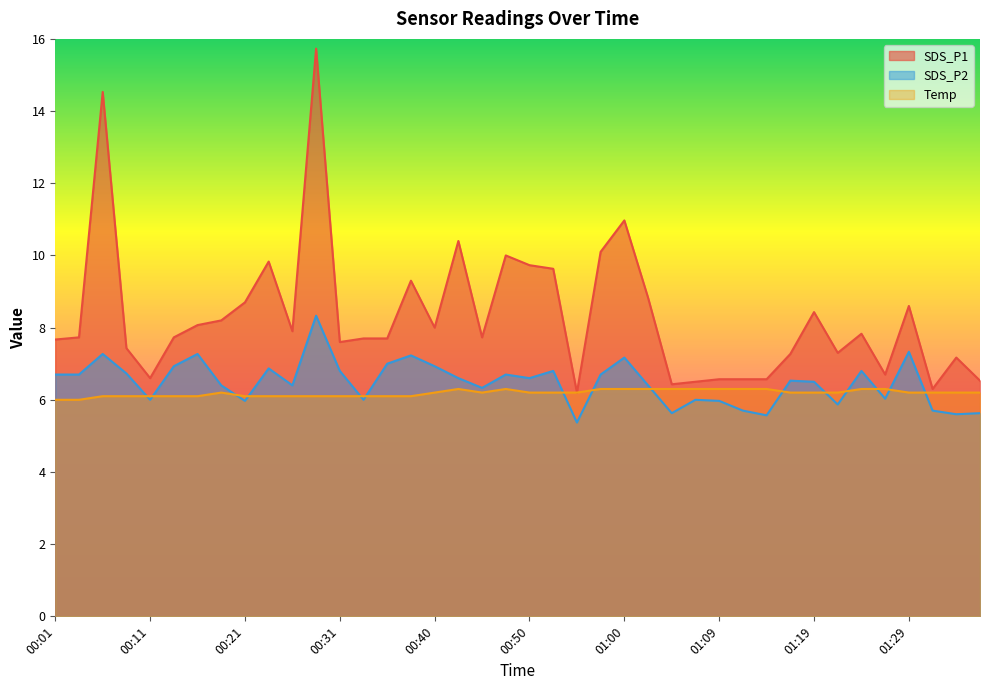

Where is the first local minimum for SDS_P1?

00:11